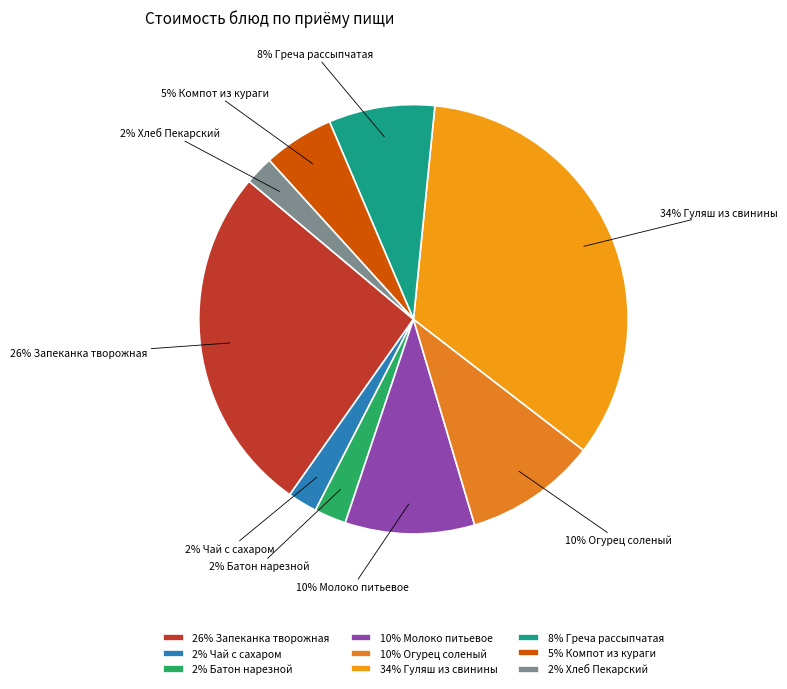

Is there any slice that represents more than half of the pie?

No